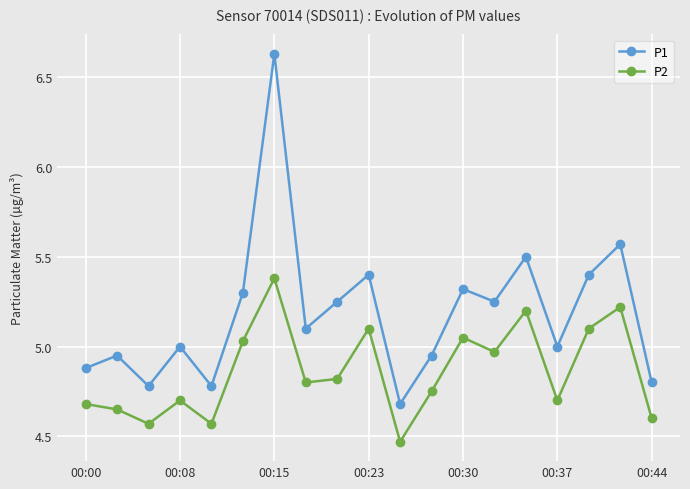

True or false: P1 has more than 0 interior local peaks.

True